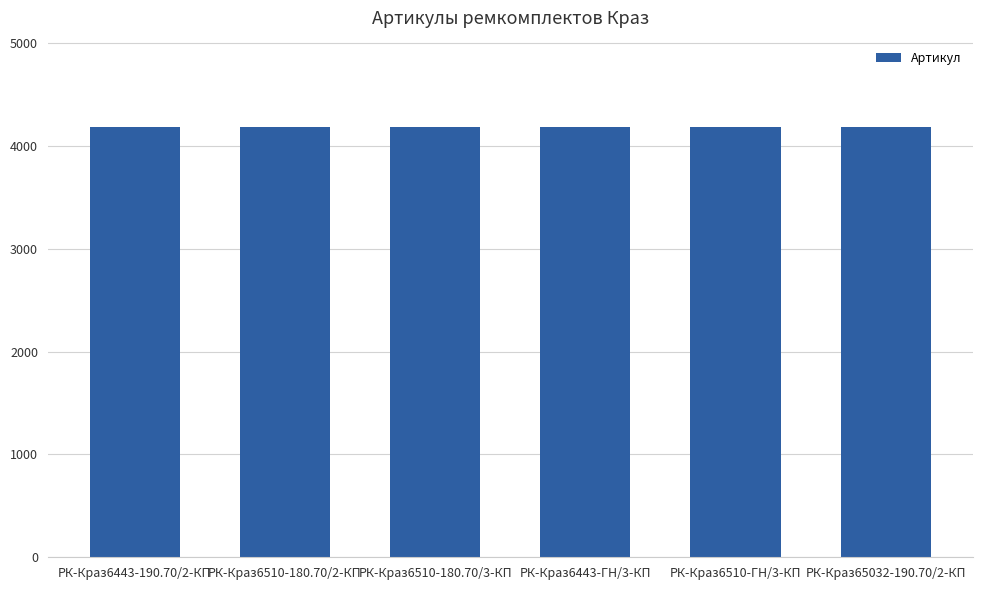

What is the minimum value shown in the chart?

4182